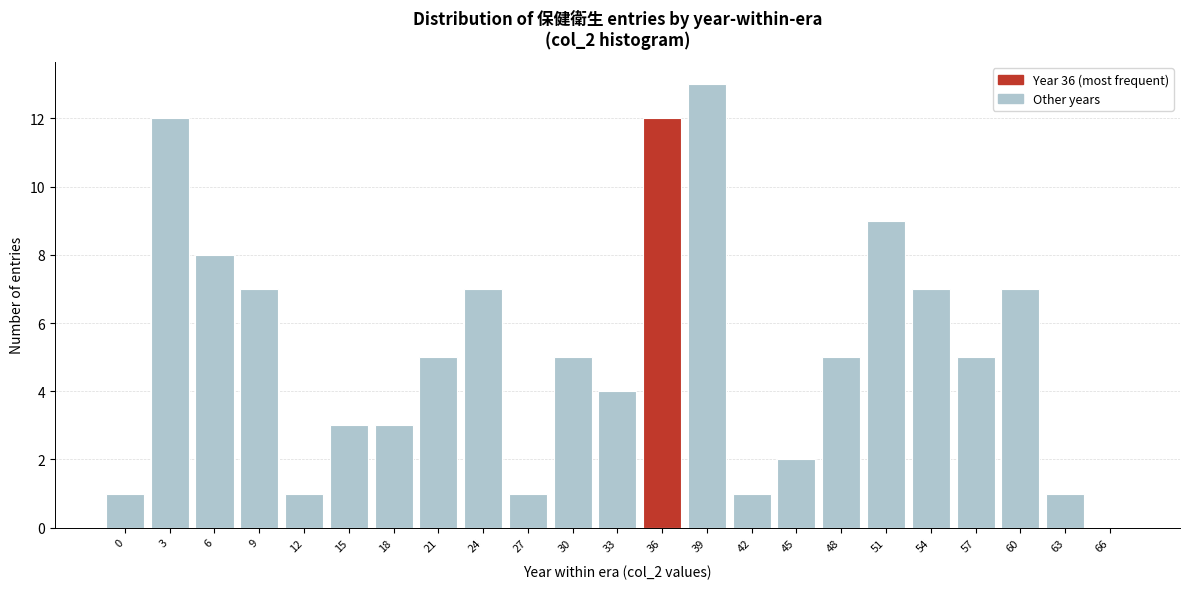

Reading left to right, what are all the values shown in this chart?

0=1	3=12	6=8	9=7	12=1	15=3	18=3	21=5	24=7	27=1	30=5	33=4	36=12	39=13	42=1	45=2	48=5	51=9	54=7	57=5	60=7	63=1	66=0